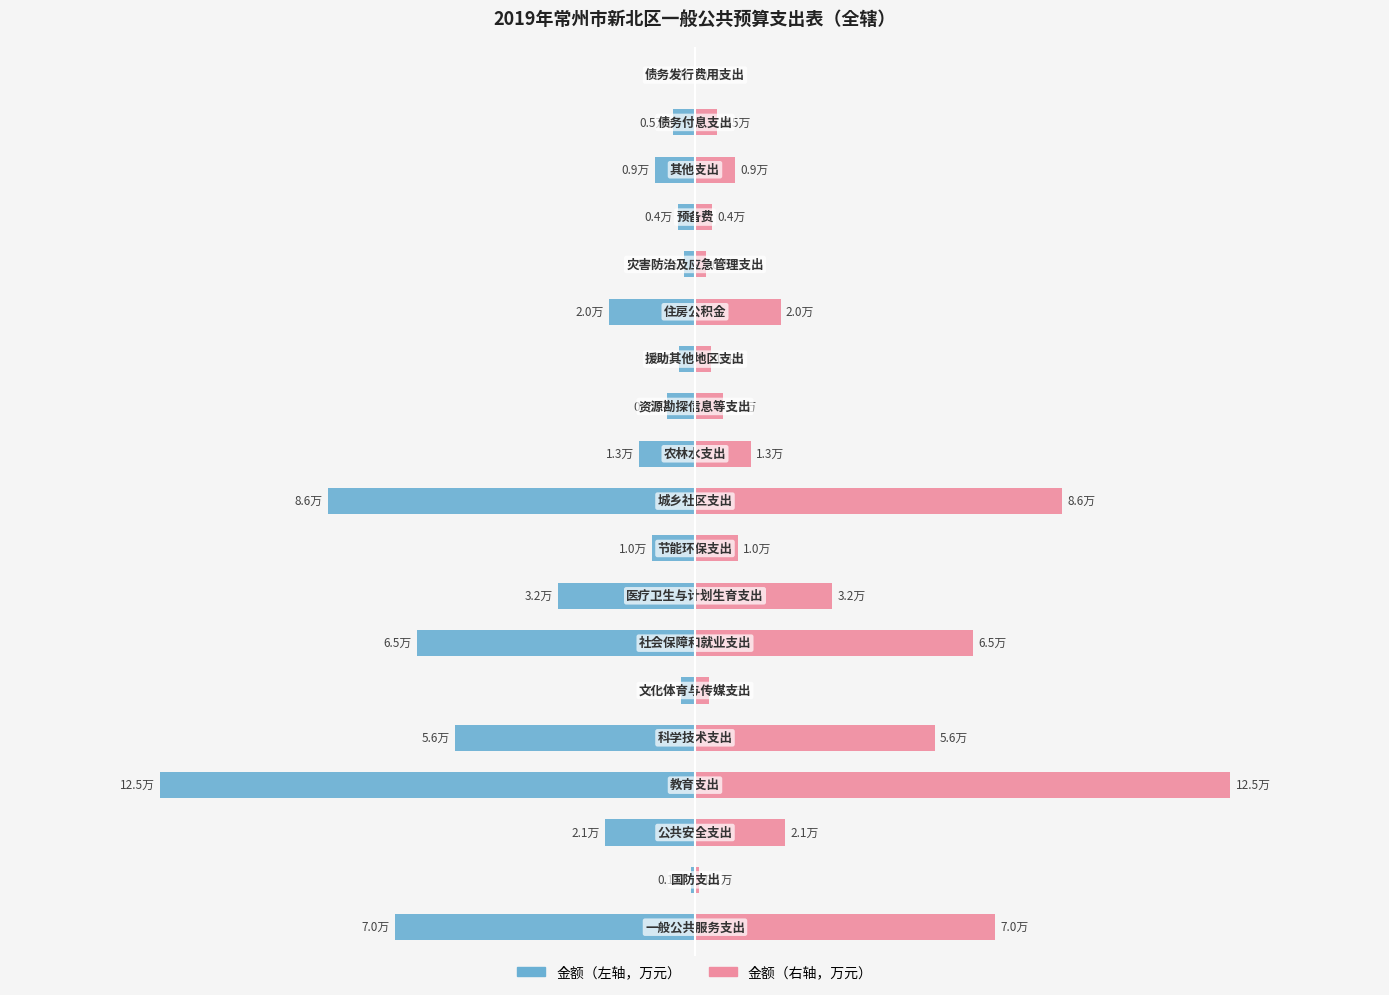

Is the value of 金额（万元） at 6 greater than the value of 金额（万元，右） at 17?

No